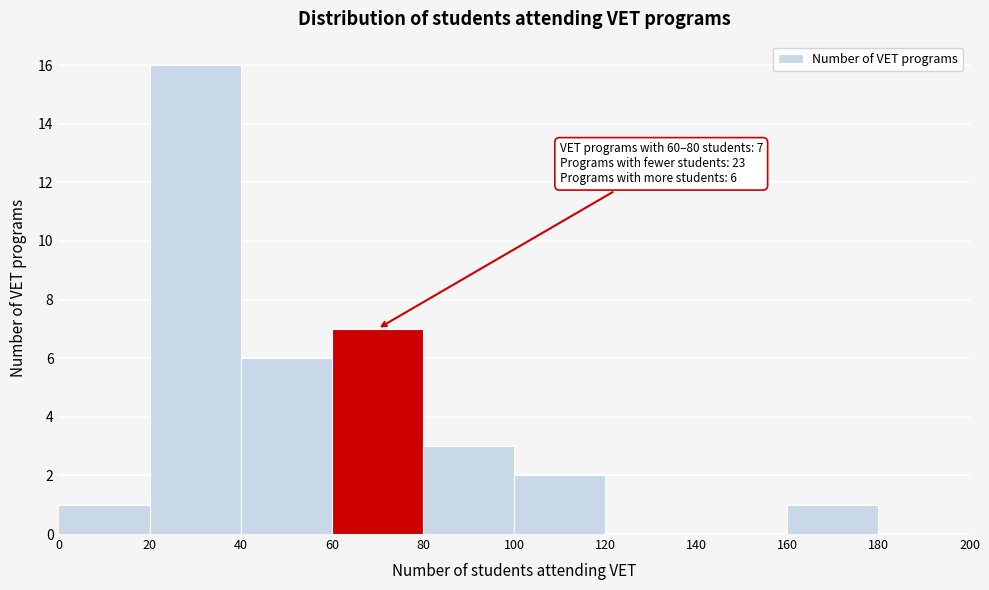

Over which range of the x-axis is the bar tallest?

20 to 40